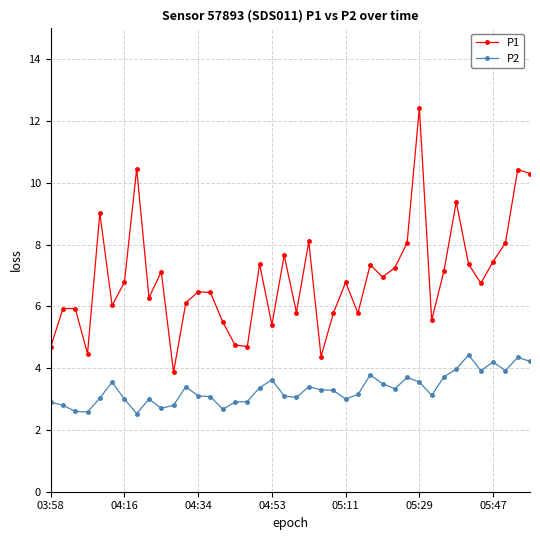

True or false: P1 and P2 cross at least once.

False